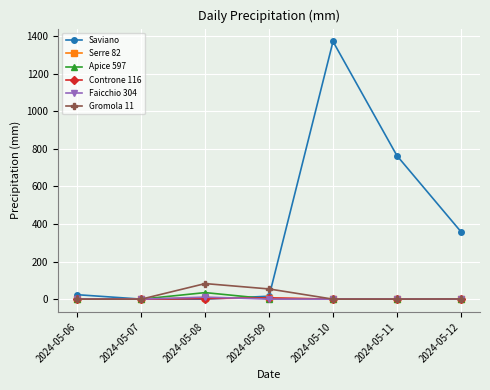

What is the sum of all Serre 82 values?

11.8